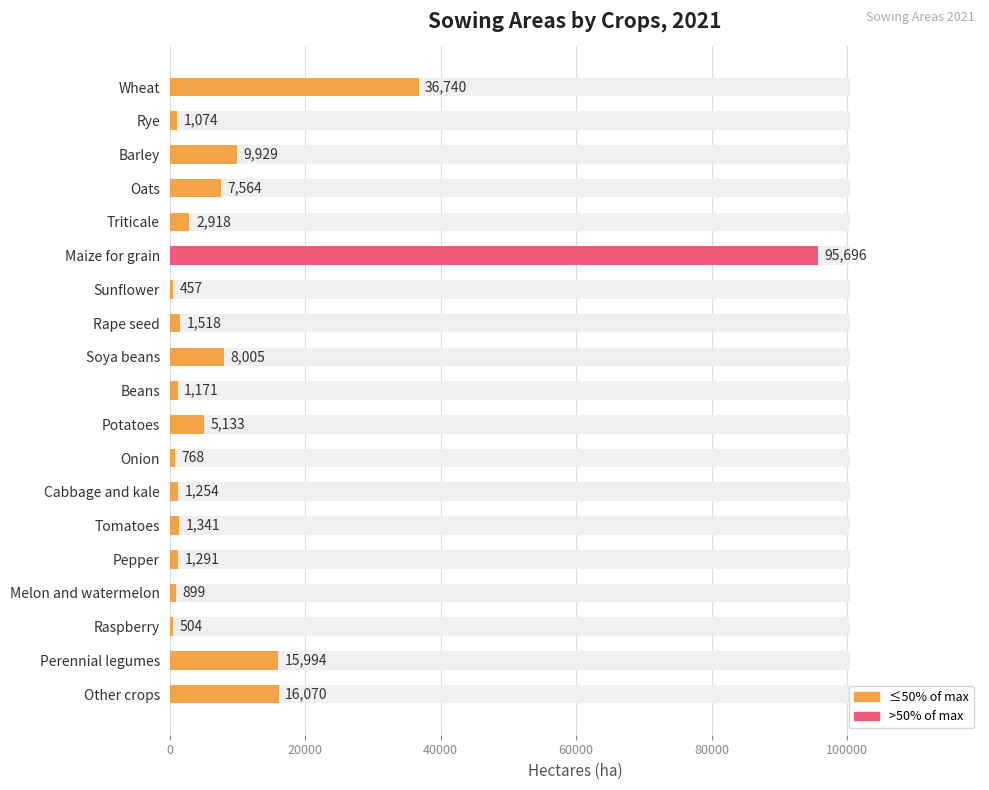

How many bars are there in total?

19